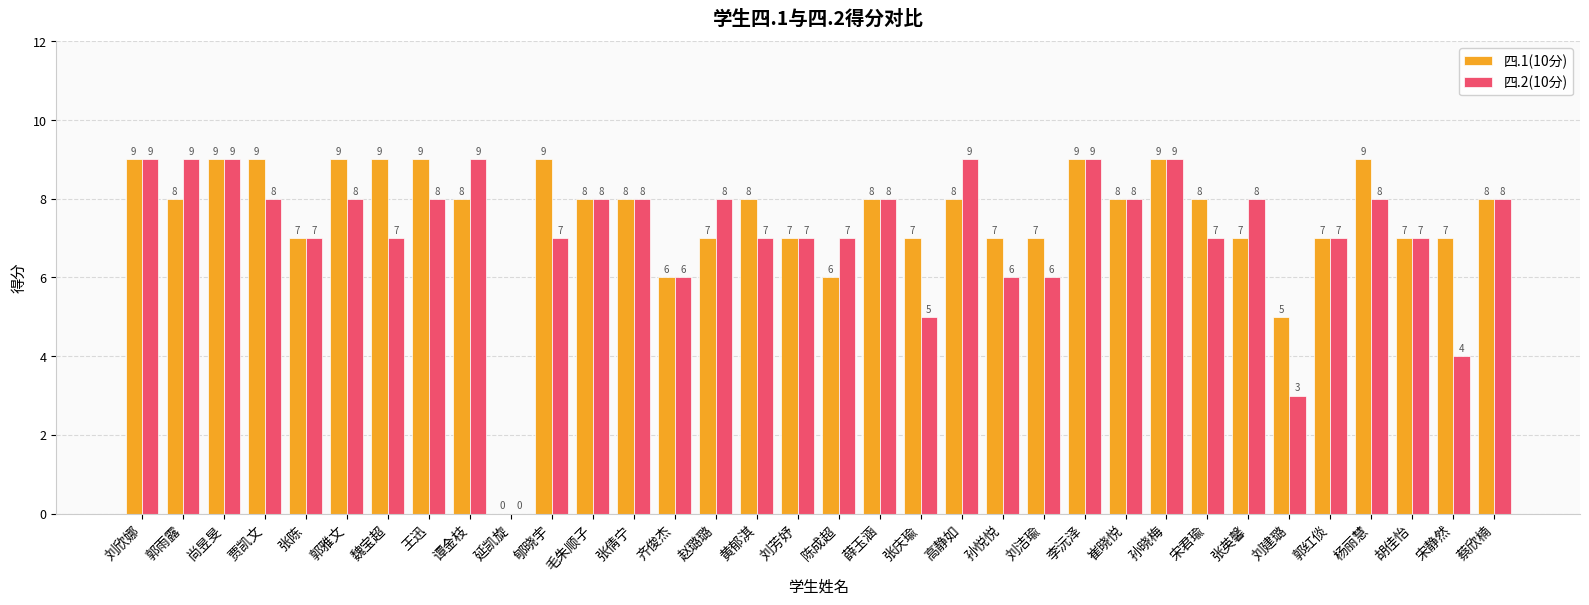

Which series changed the most between 郭雅文 and 延凯旋?

四.1(10分)